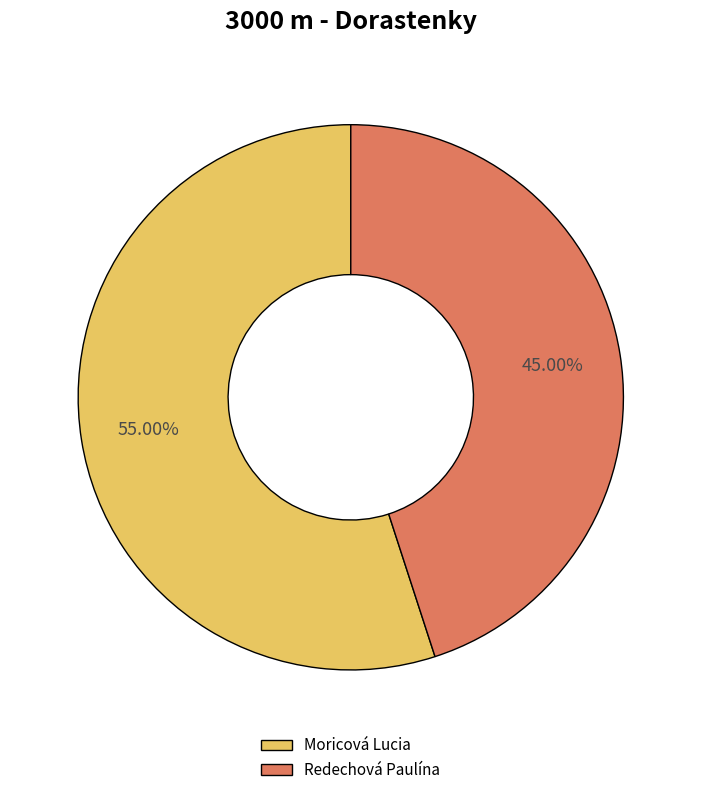

What percentage is the Redechová Paulína slice, to the nearest percent?

45%